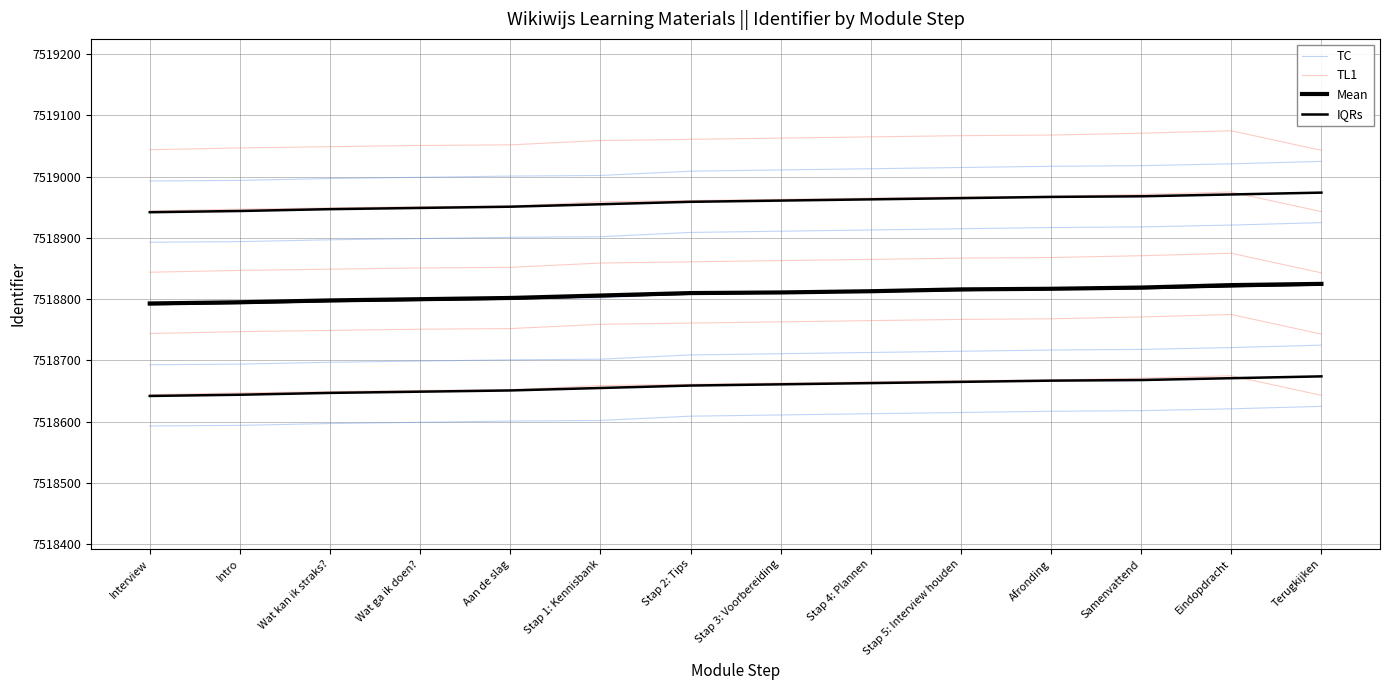

What is the approximate value of TC at Stap 3: Voorbereiding?

7518611